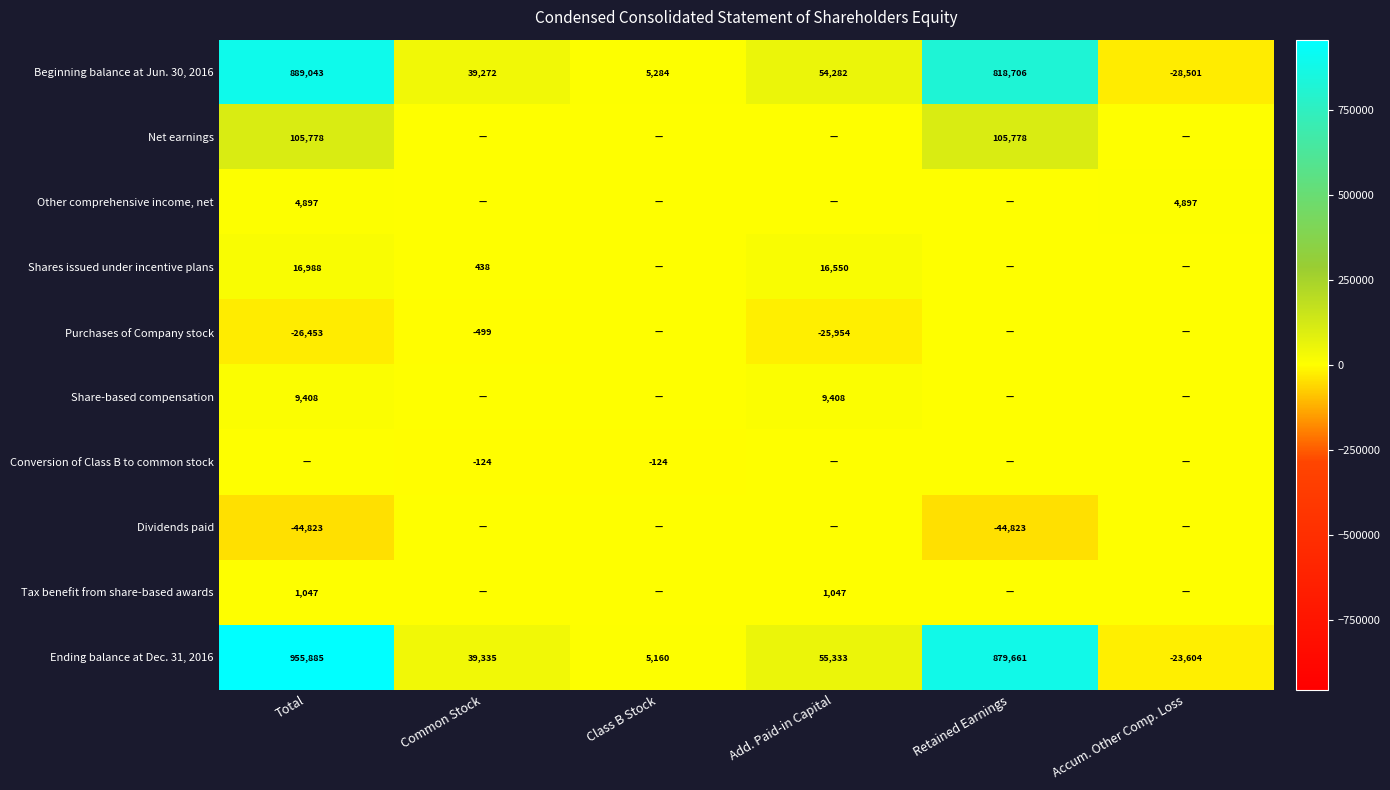

How many data points does each series have?

6